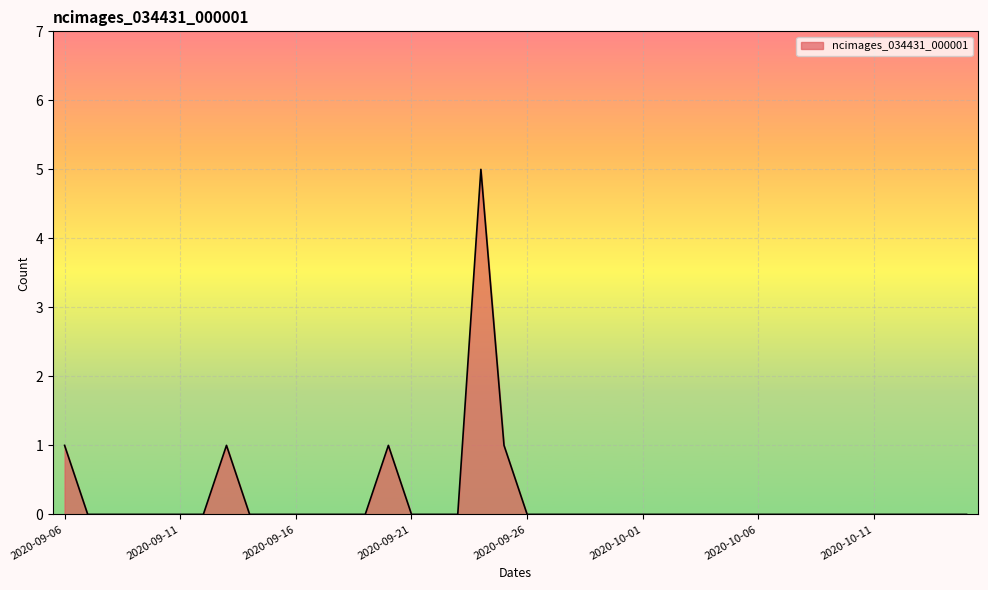

Count the number of categories in the chart.

40